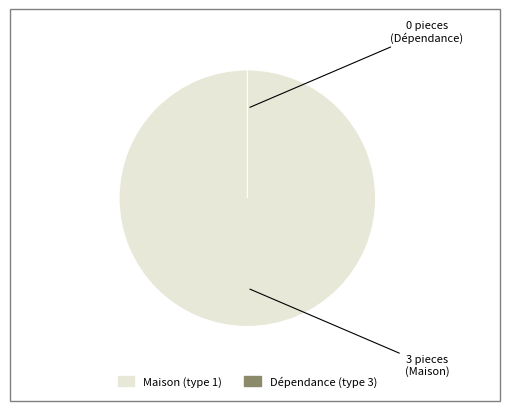

Which category has the smallest portion of the pie?

Dépendance (3)